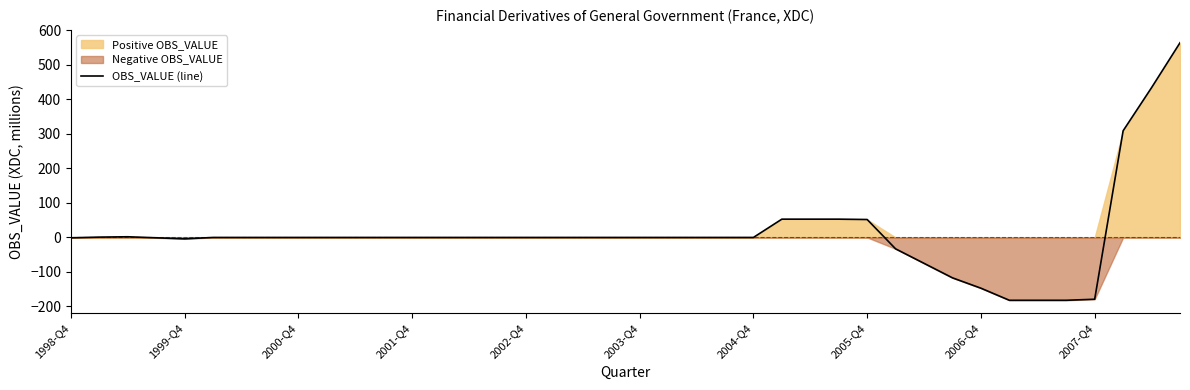

What is the maximum value shown in the chart?

564